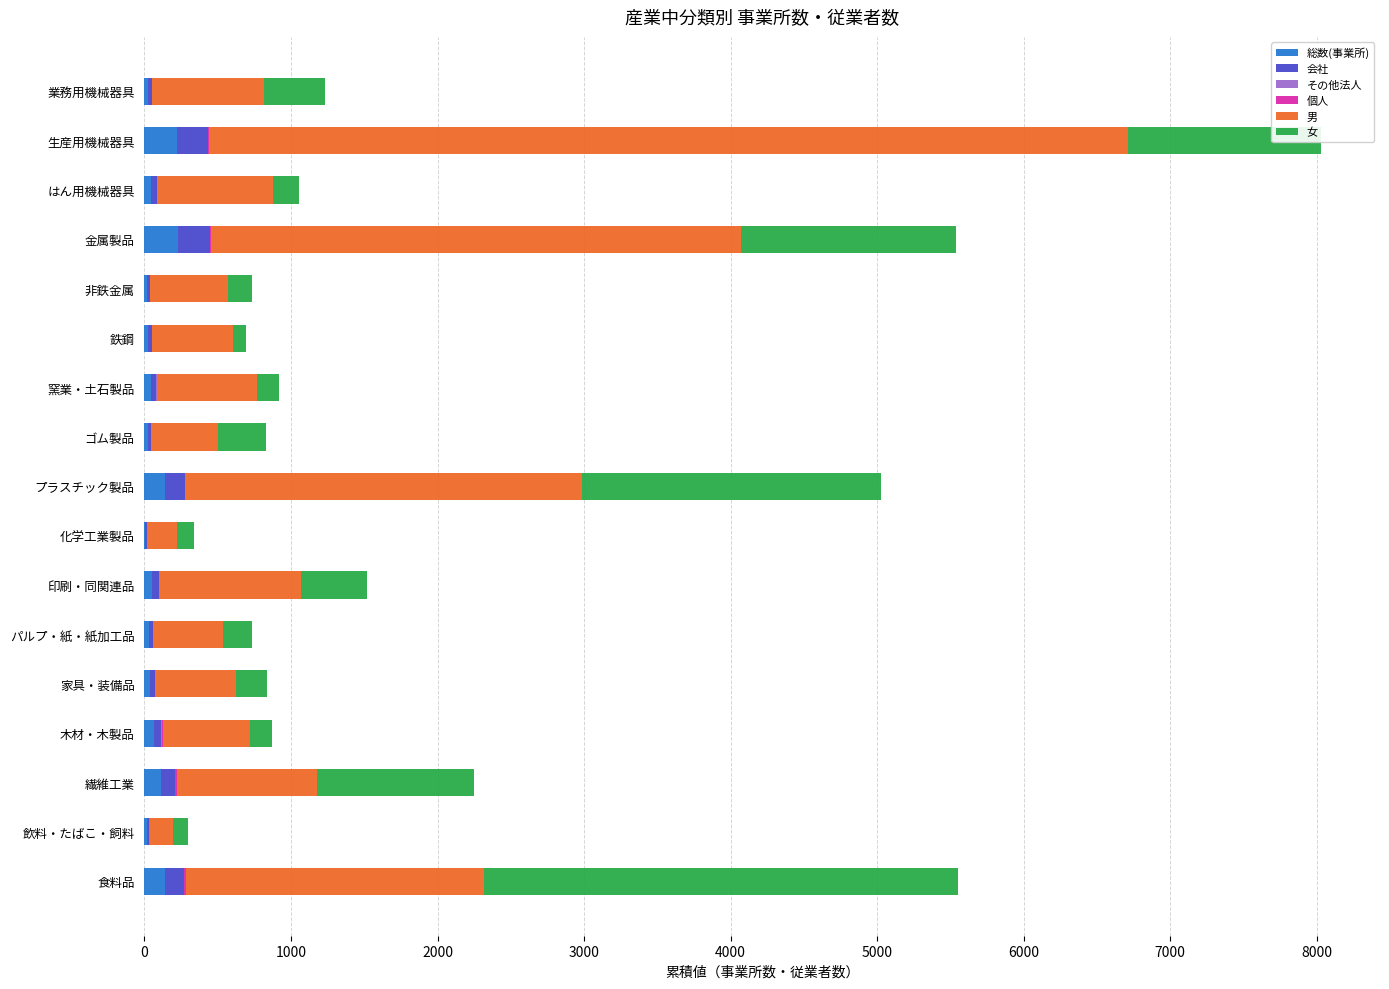

What is the sum of all 総数(事業所) values?

1224